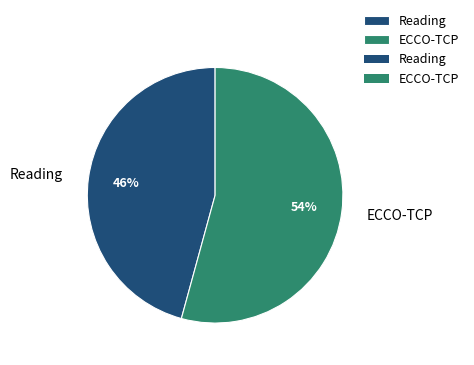

To the nearest percent, what is the combined percentage of Reading and ECCO-TCP?

100%